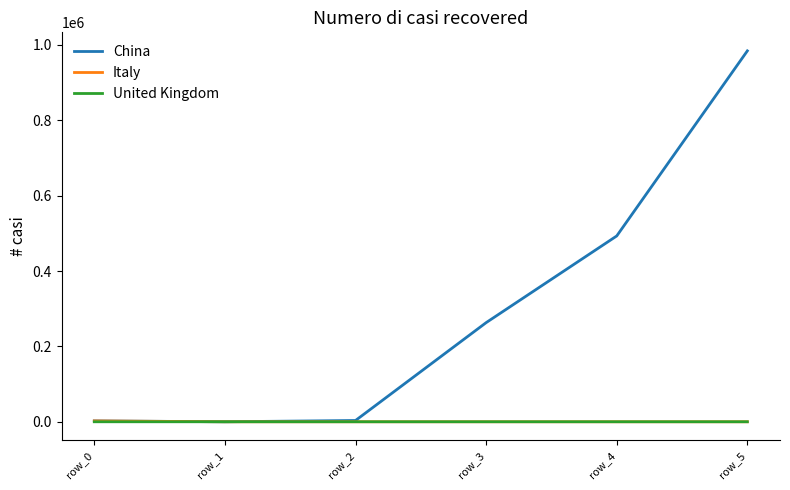

What is the greatest value displayed?

984000